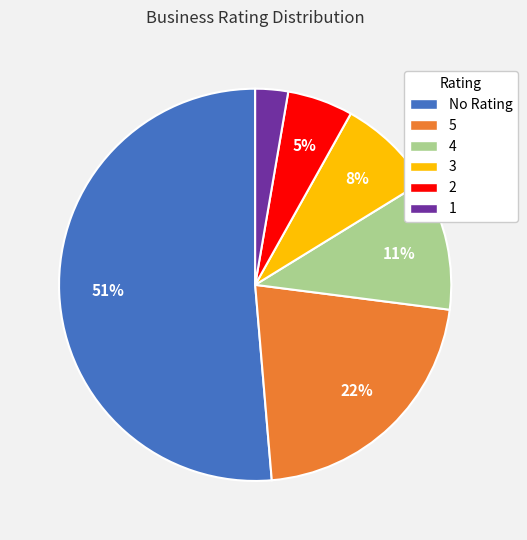

Does any single category account for the majority?

Yes